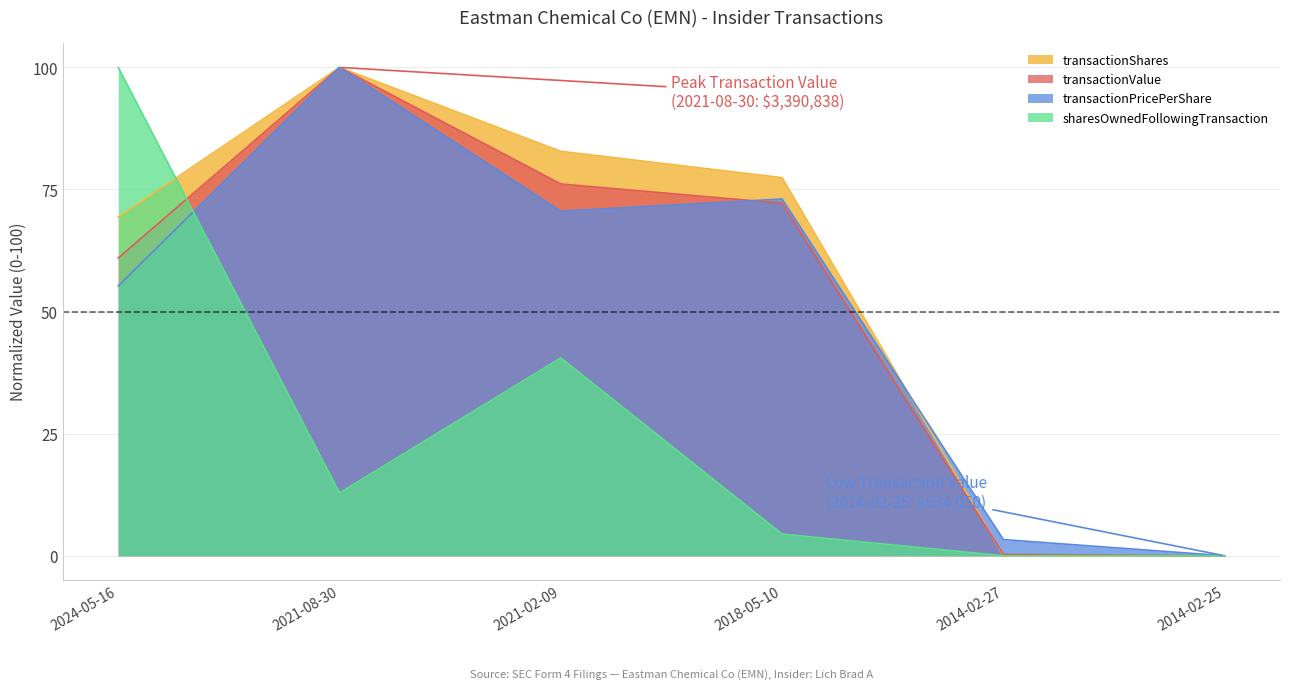

How many categories are shown in the chart?

6